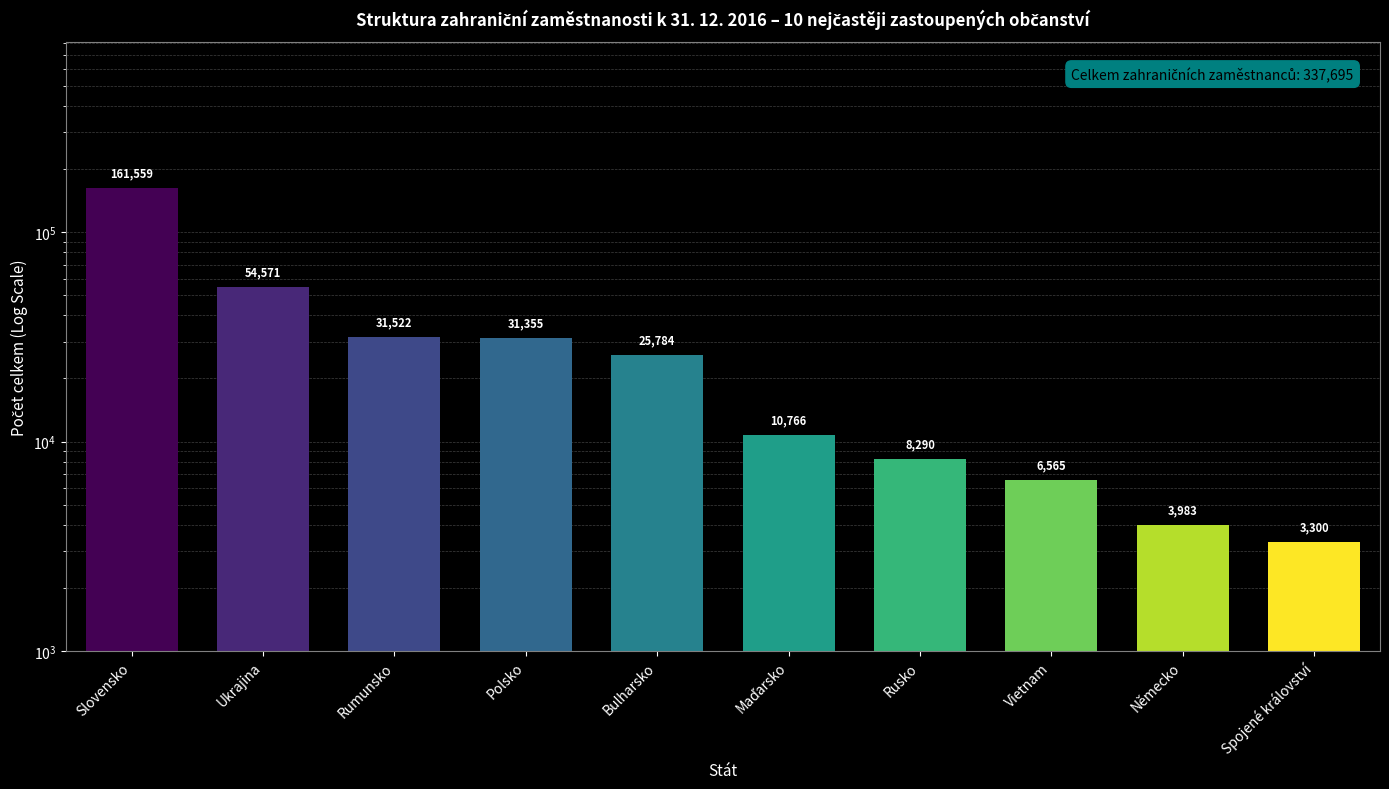

What is the difference between the maximum and minimum values?

158259